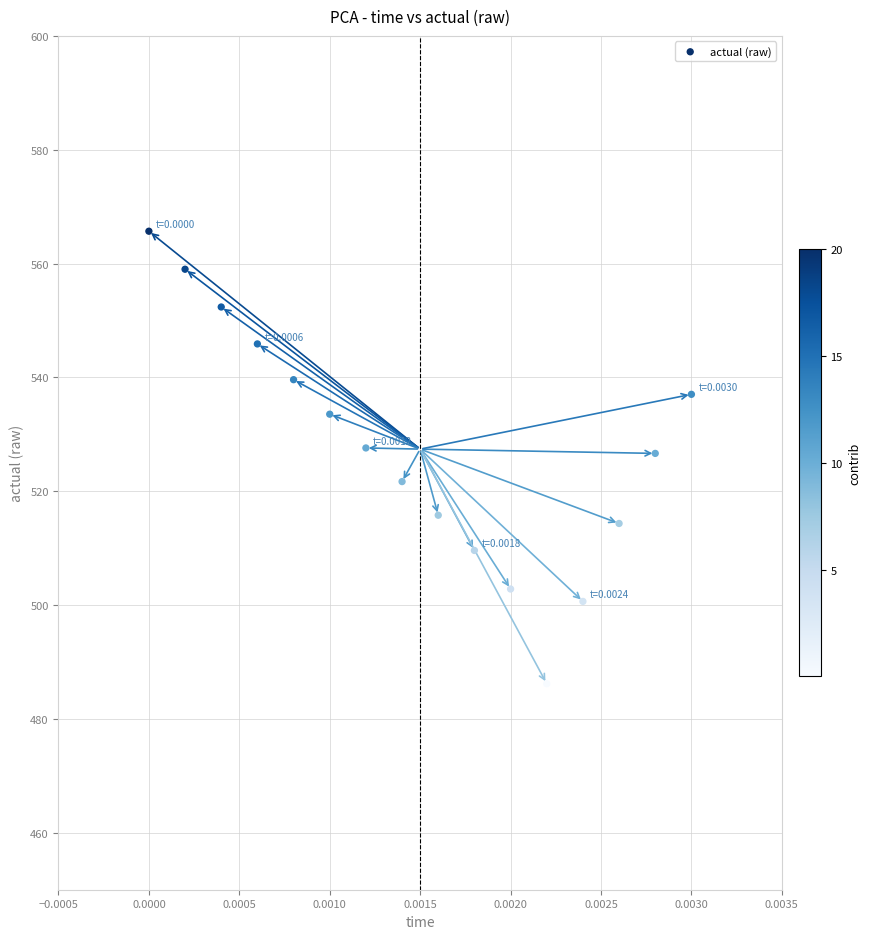

What is the range of Y values (max minus min)?

79.5